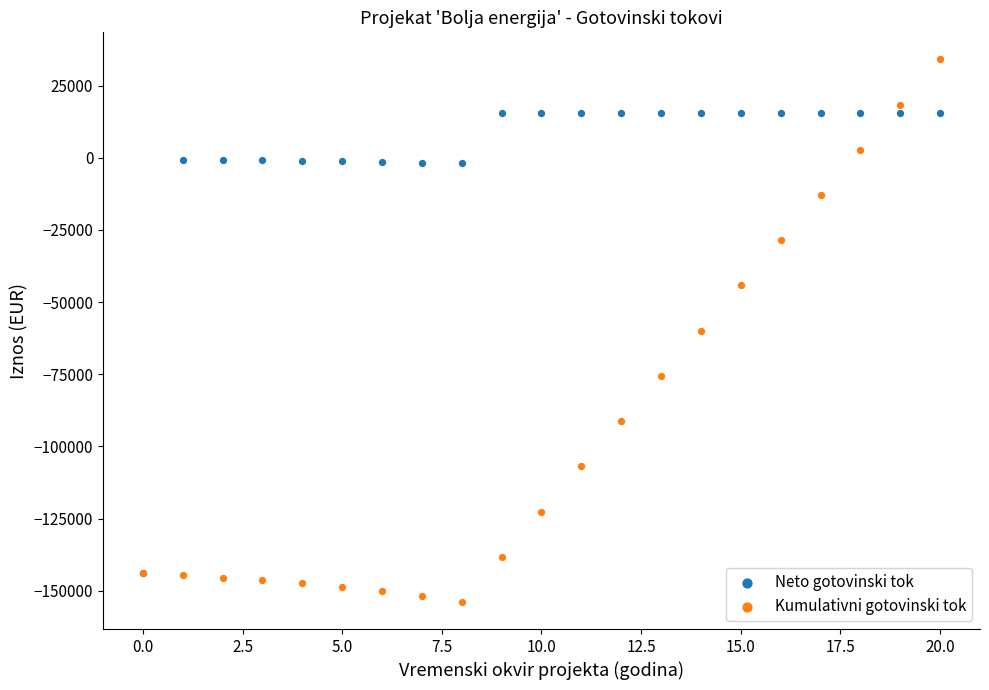

What are all the series names shown in the legend?

Neto gotovinski tok, Kumulativni gotovinski tok